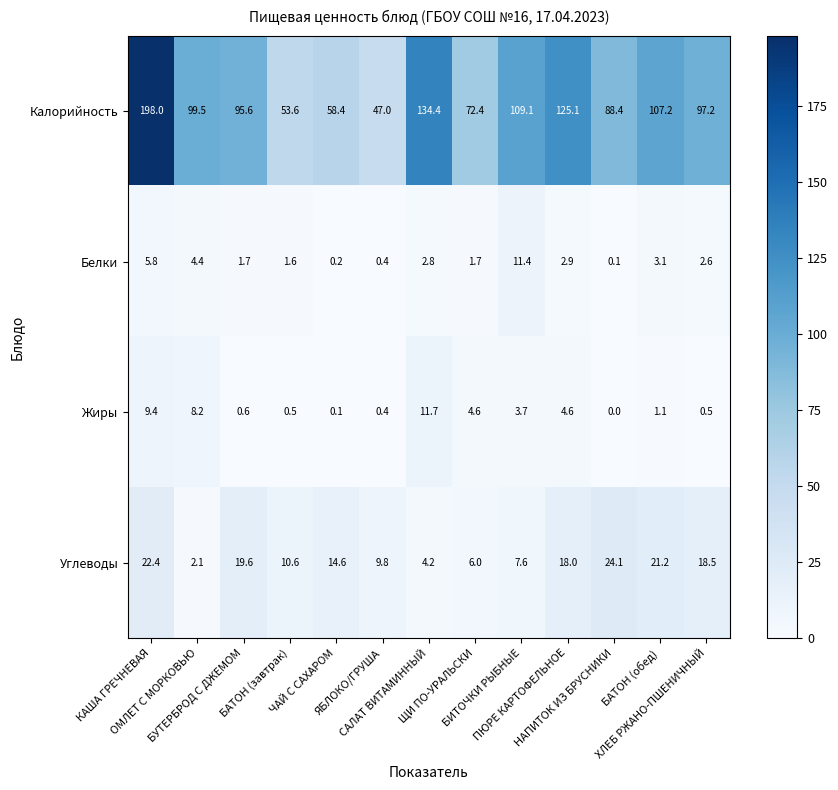

Which label corresponds to the smallest value in the chart?

НАПИТОК ИЗ БРУСНИКИ